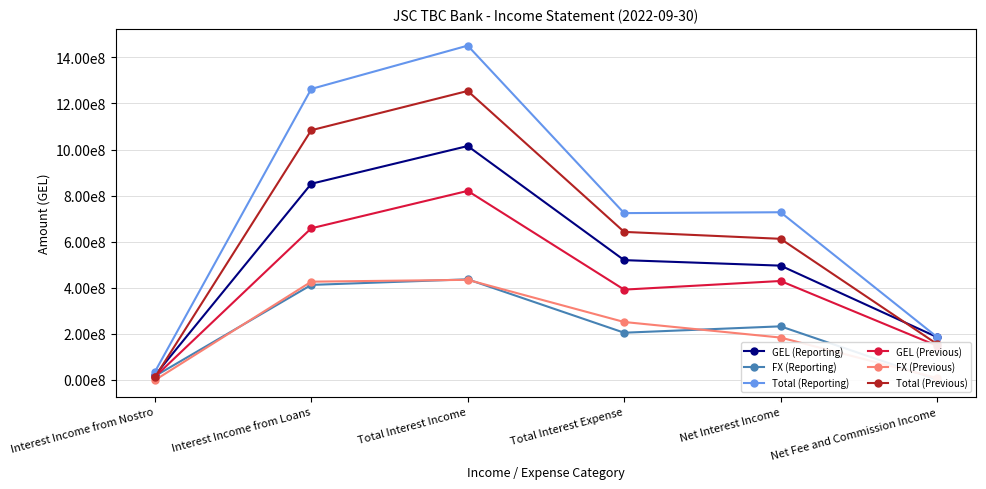

The FX (Reporting) series shows 436149267.6 at Total Interest Income. True or false?

True